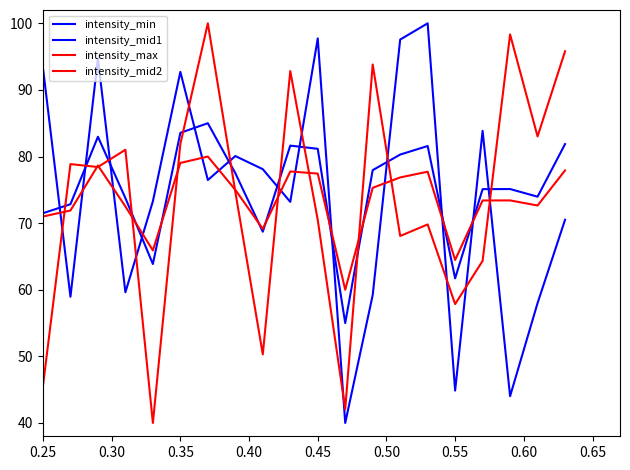

How many lines are shown in the chart?

4